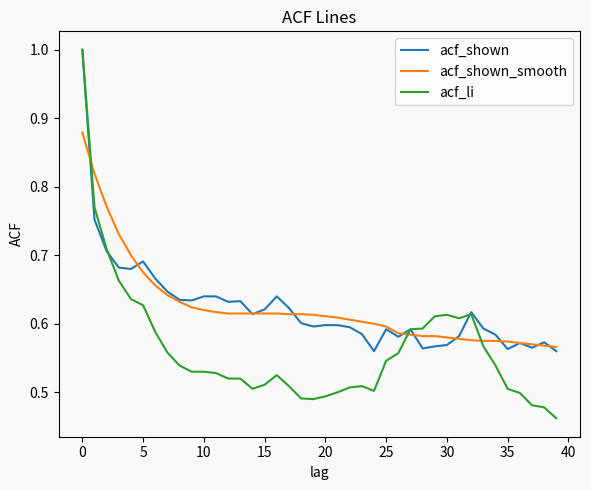

Which series has the widest spread of values?

acf_li